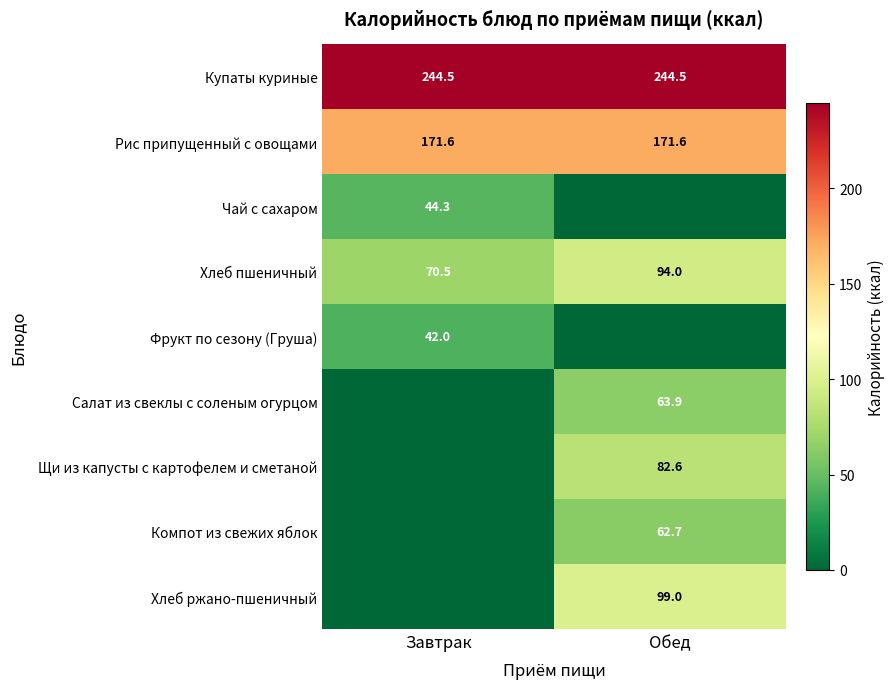

True or false: Компот из свежих яблок has a value of 62.7 at Обед.

True